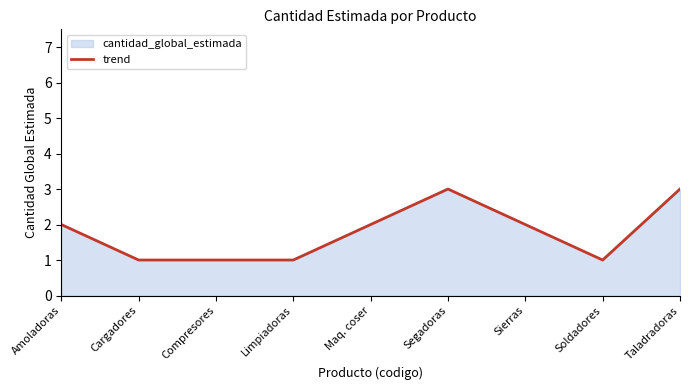

The chart shows a value of 1 at Limpiadoras. True or false?

True